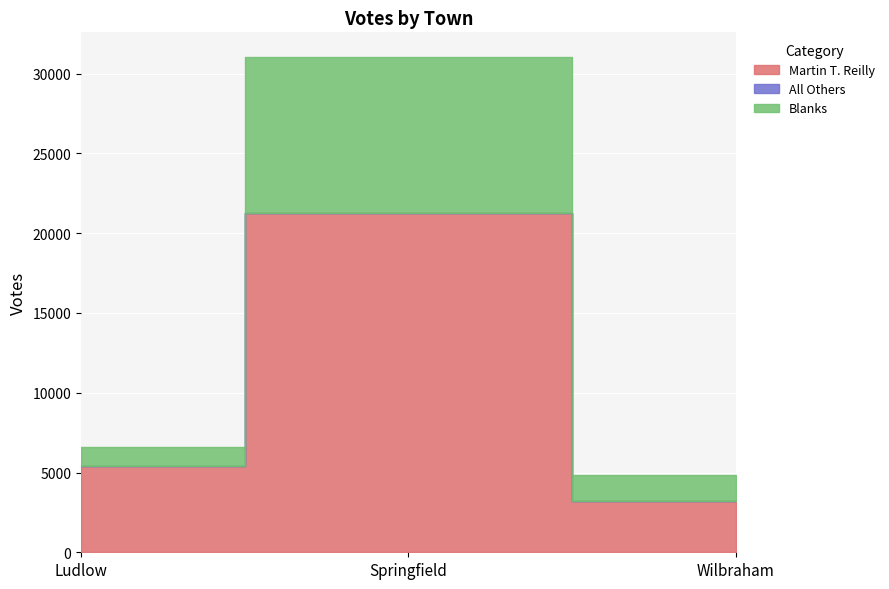

What value does the Martin T. Reilly series have at Ludlow, to the nearest 50?

5400